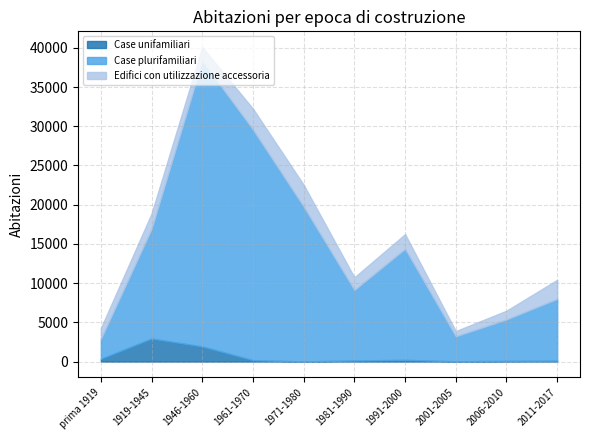

How many values in the Edifici con utilizzazione accessoria series exceed 1863?

4